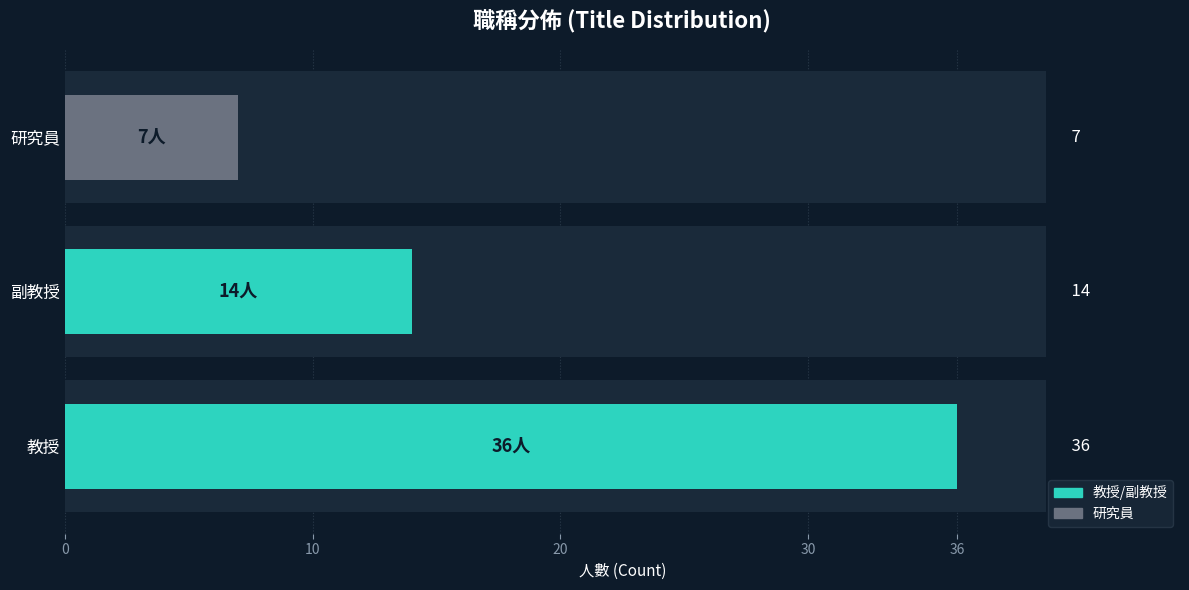

Are the bars grouped side by side (vs. stacked)?

No